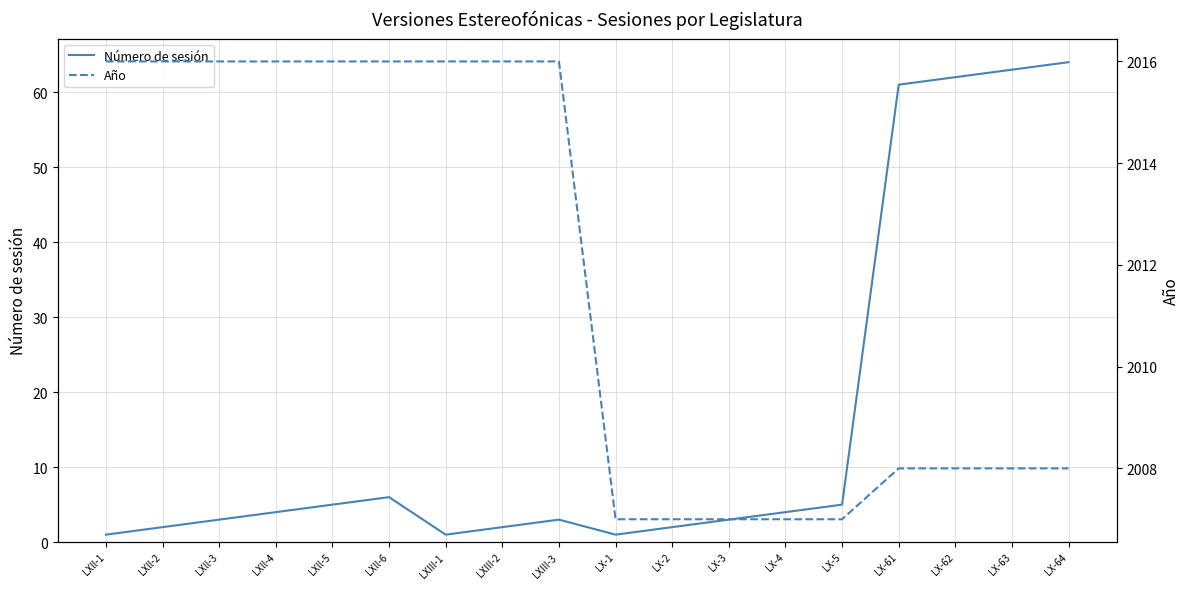

At which label does Año reach its minimum?

LX-1